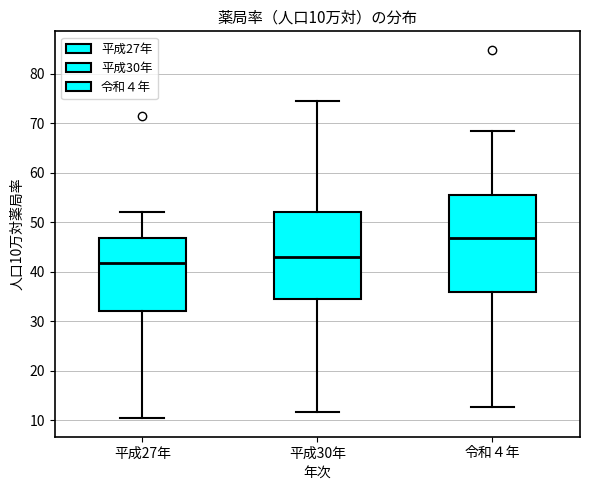

Which box's median line is the lowest?

平成27年